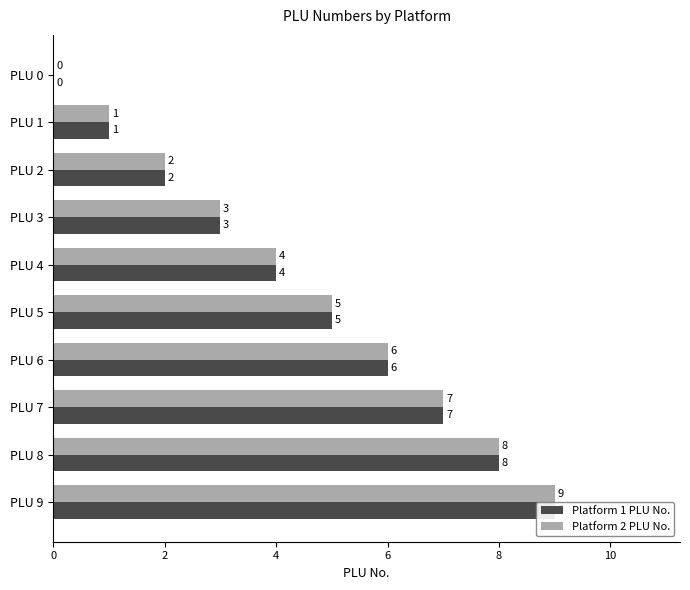

Between PLU 3 and PLU 8, which series saw the biggest shift?

Platform 1 PLU No.